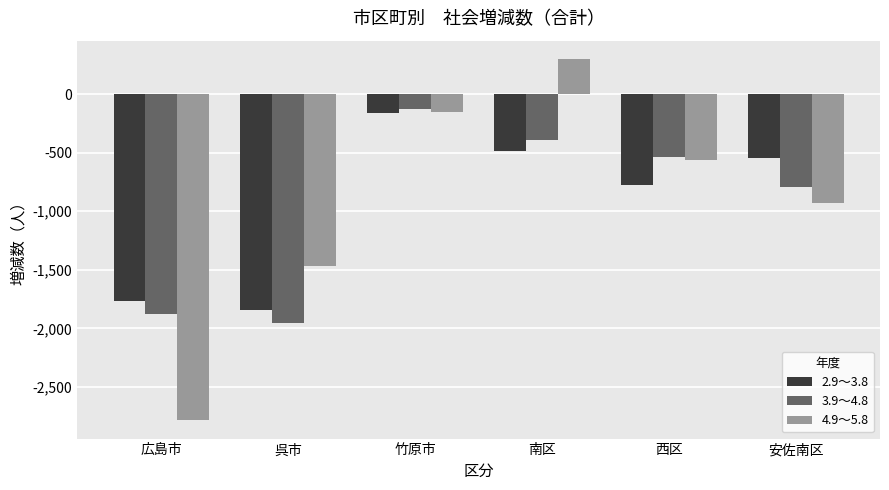

What value does the 2.9～3.8 series have at 竹原市?

-162